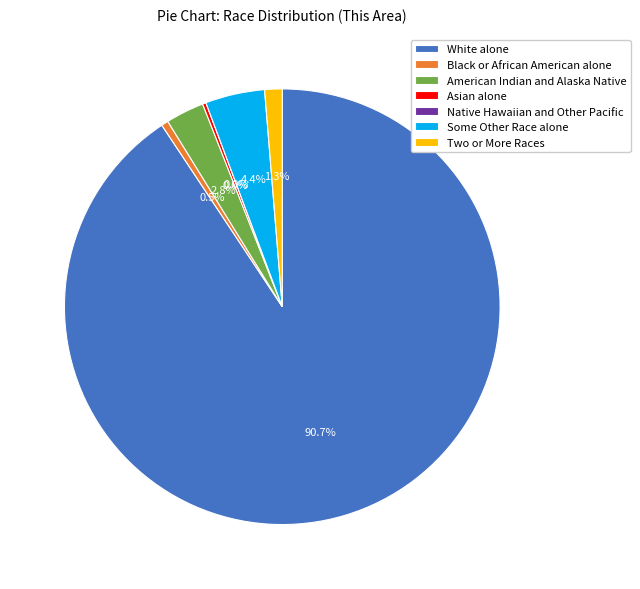

Count the number of slices in the pie.

7